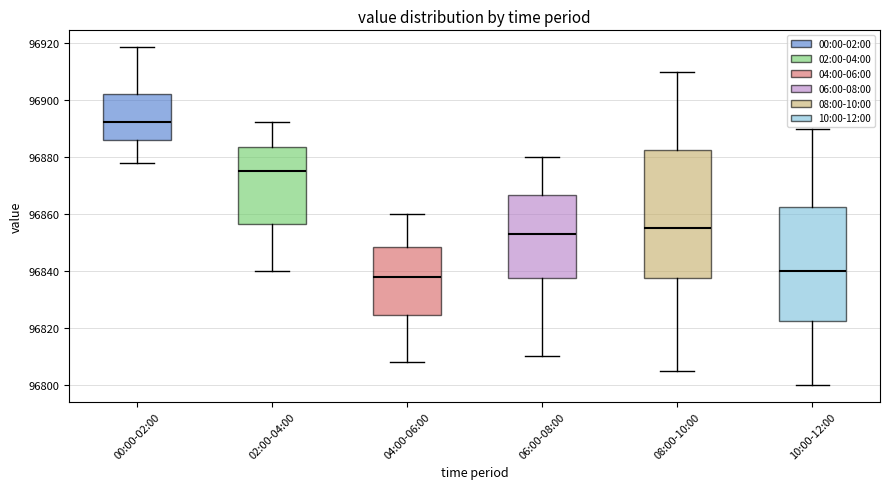

Reading left to right, transcribe this box plot: for each box, give where its median line is, the range the box spans, and where its two whiskers end, as read against the y-axis. The values are not printed on the chart, so give them approximately, as read against the axis.

00:00-02:00: median 96892, box 96886 to 96902, whiskers 96878 to 96918
02:00-04:00: median 96874, box 96856 to 96884, whiskers 96840 to 96892
04:00-06:00: median 96838, box 96824 to 96848, whiskers 96808 to 96860
06:00-08:00: median 96854, box 96838 to 96866, whiskers 96810 to 96880
08:00-10:00: median 96856, box 96838 to 96882, whiskers 96806 to 96910
10:00-12:00: median 96840, box 96822 to 96862, whiskers 96800 to 96890